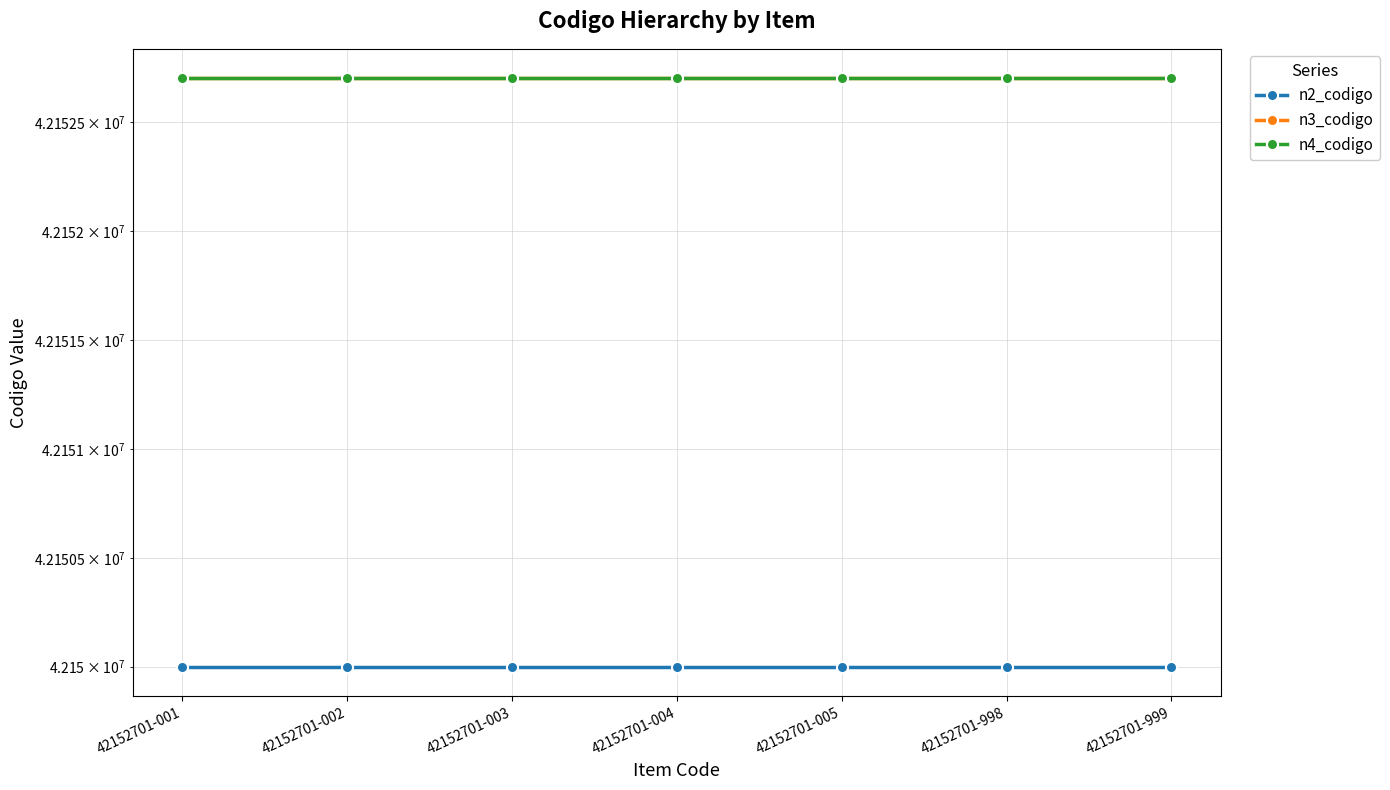

What is the approximate value of n3_codigo at 42152701-998?

42152700